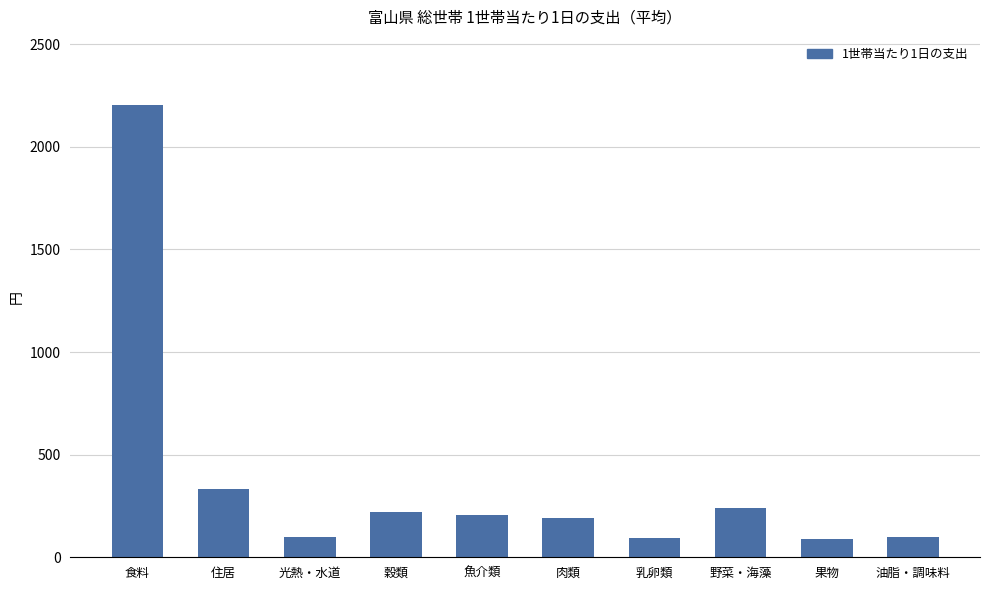

What is the label of the 5th bar from the left?

魚介類